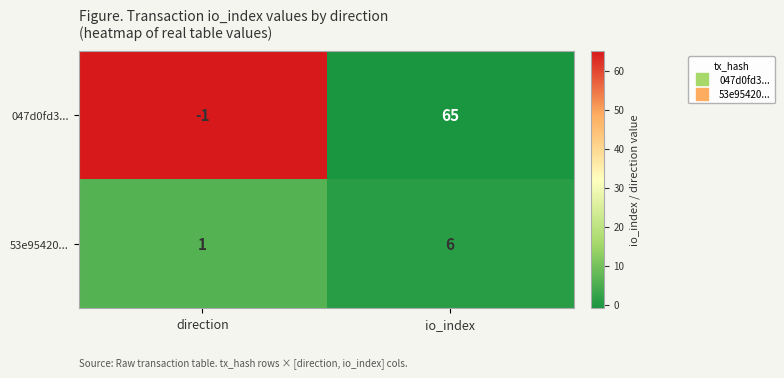

What is the average value of the 53e95420... series?

4